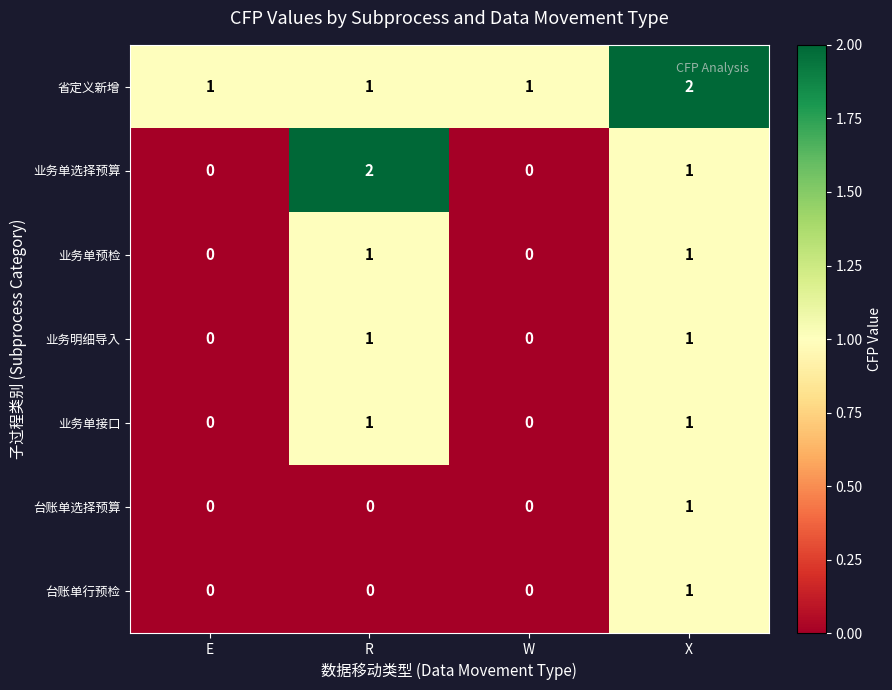

How many values in the 业务单接口 series are below 1?

2